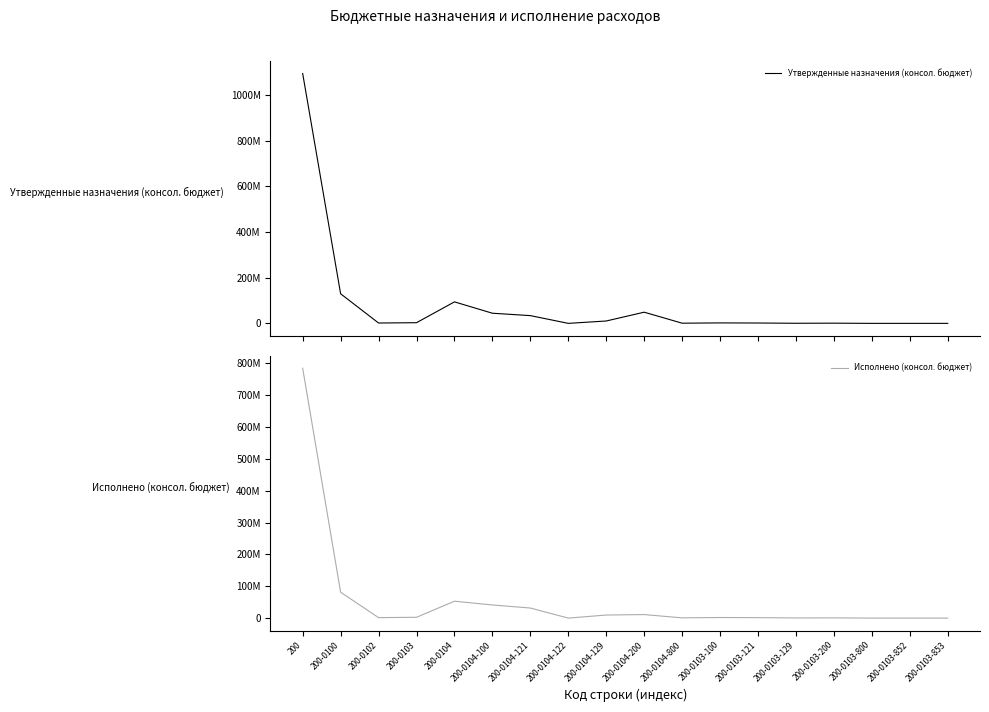

Reading left to right, extract all data points from this chart.

Утвержденные назначения (консол. бюджет): 1093478560.6	129536630.7	1560556.0	2937367.0	94069874.5	44384225.0	33952375.2	22650.0	10409199.9	48908616.8	777032.6	2017991.8	1559691.4	458300.3	912071.6	7303.6	7240.8	62.9
Исполнено (консол. бюджет): 784590968.4	81313432.8	1506006.8	2540145.2	53029727.6	41235467.5	31615851.6	9546.0	9610069.9	11051538.8	742721.3	1834489.7	1402082.8	432406.8	698352.7	7302.9	7240.0	62.9